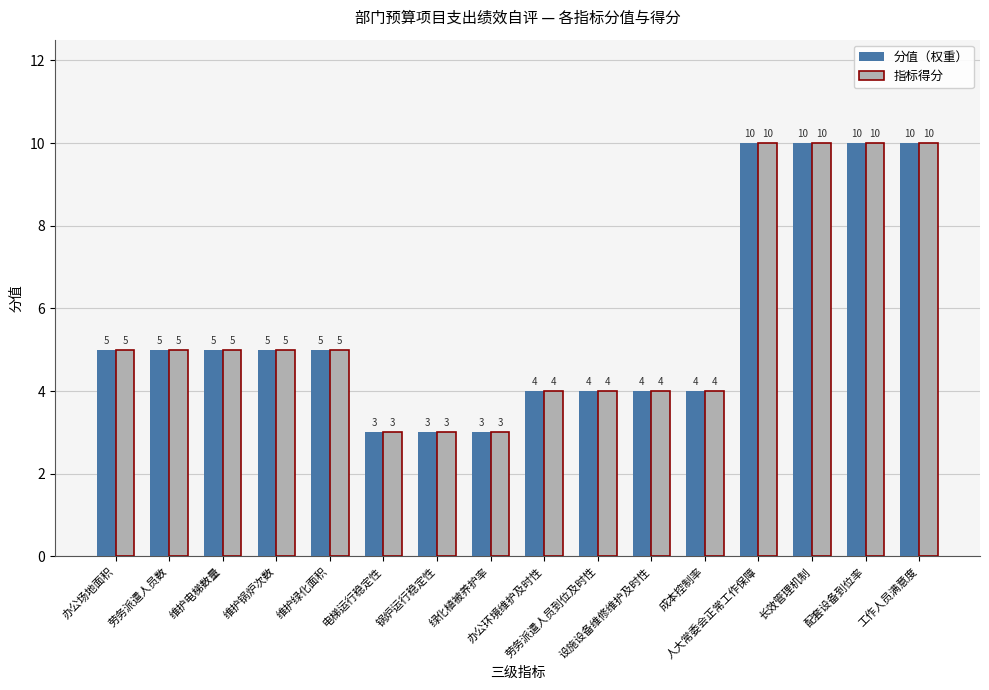

What is the difference between the maximum and second lowest values in the 指标得分 series?

7